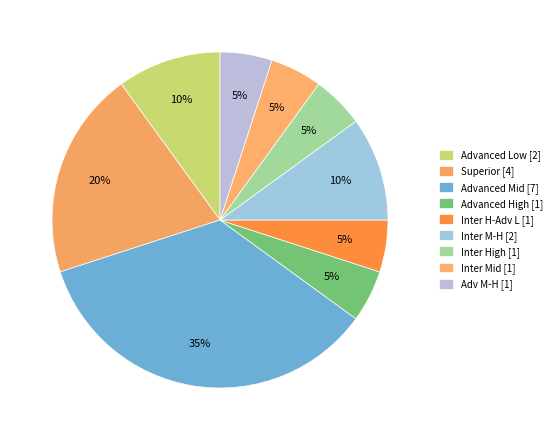

How many slices are in this pie chart?

9